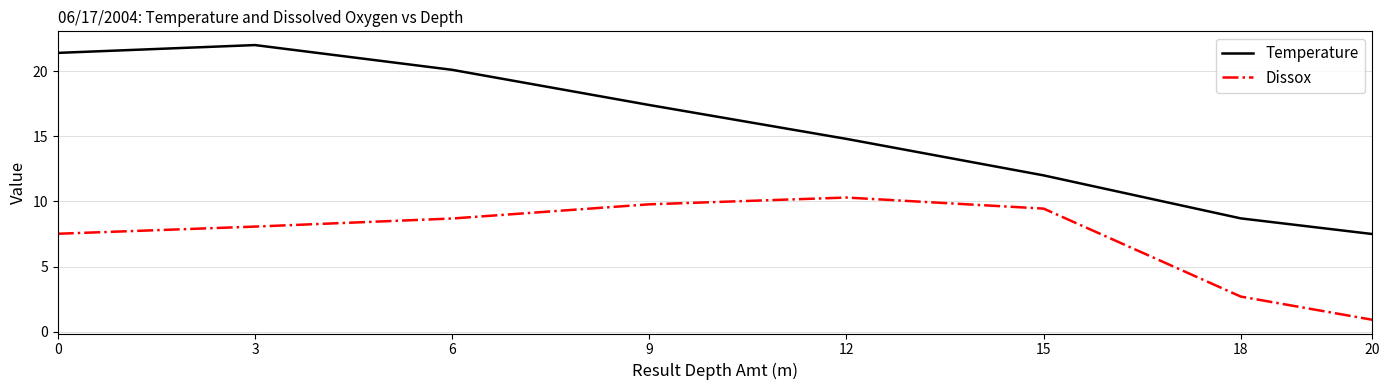

What is the total value across all series at 18?

11.4